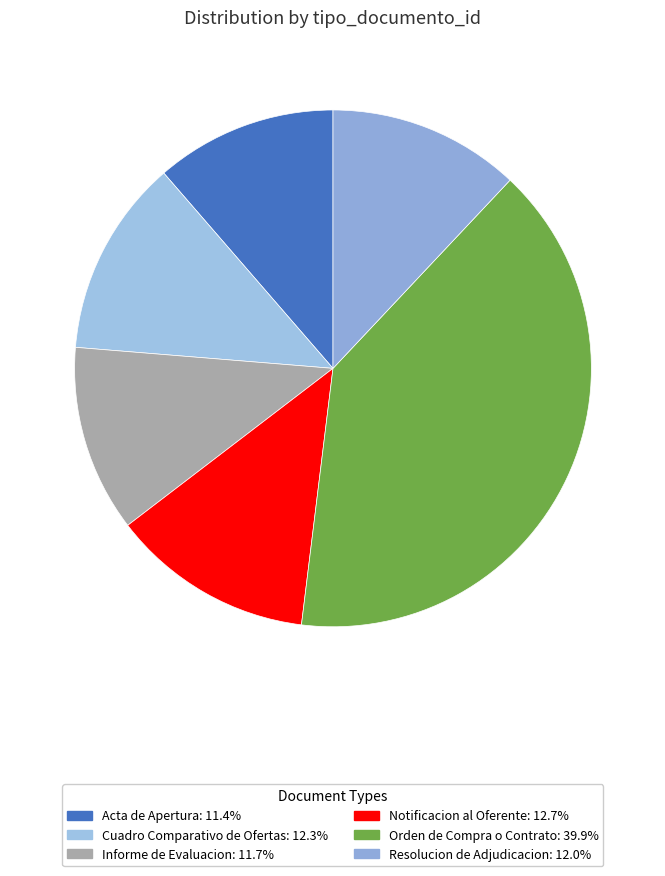

Count the number of slices in the pie.

6